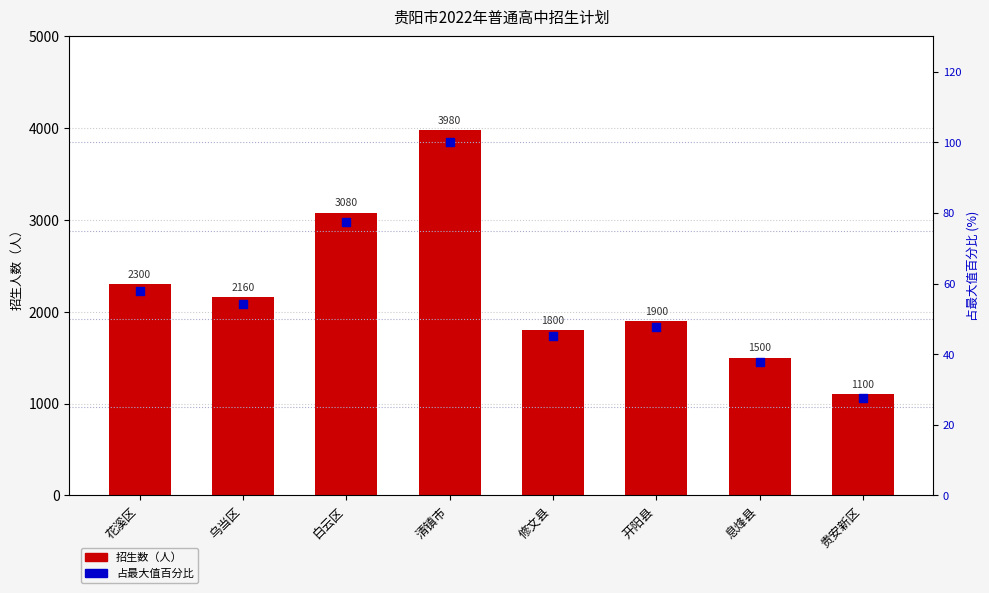

Which series reaches the minimum Y coordinate?

占最大值百分比